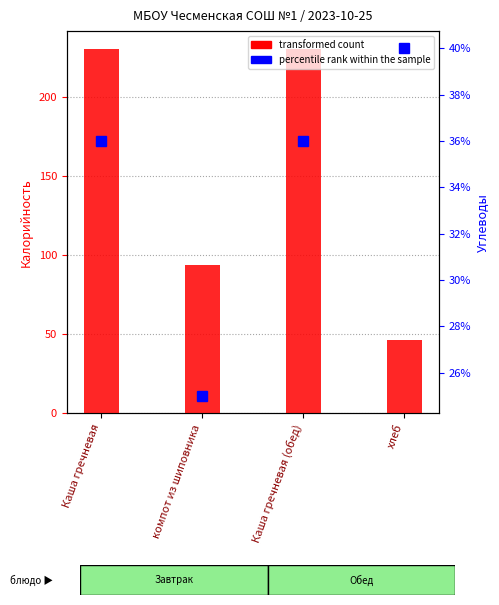

Rank the series by their average value, from highest to lowest.

transformed count, percentile rank within the sample